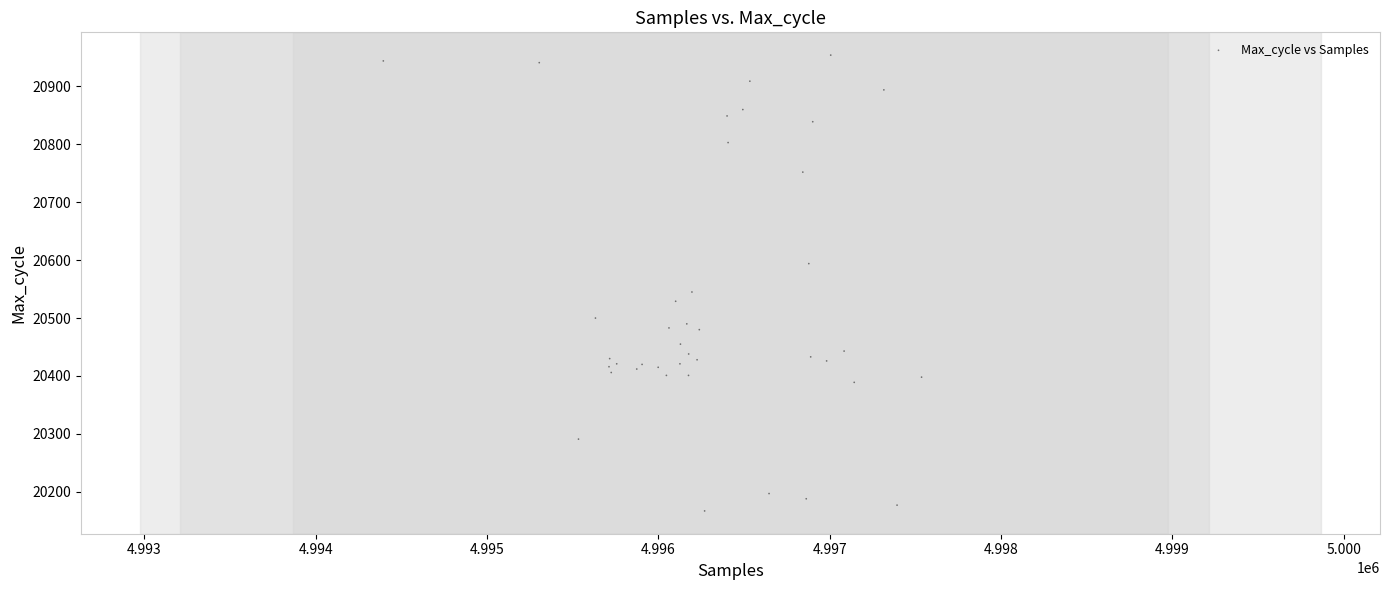

What Y value in the scatter plot is closest to 20560?

20545